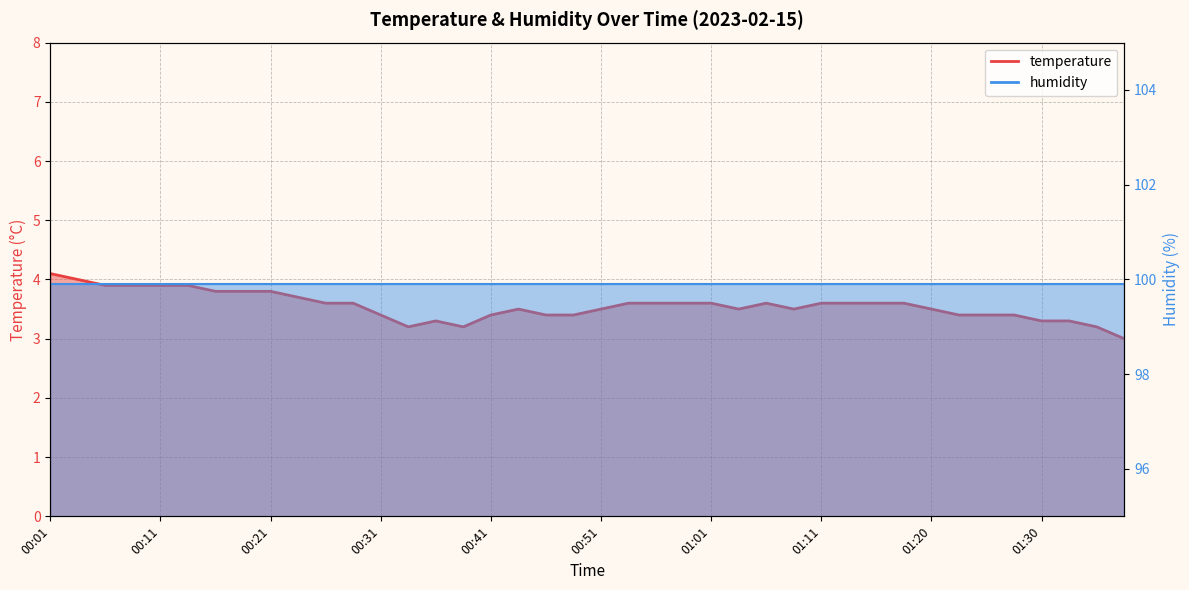

What is the label of the 31st point from the right?

00:24